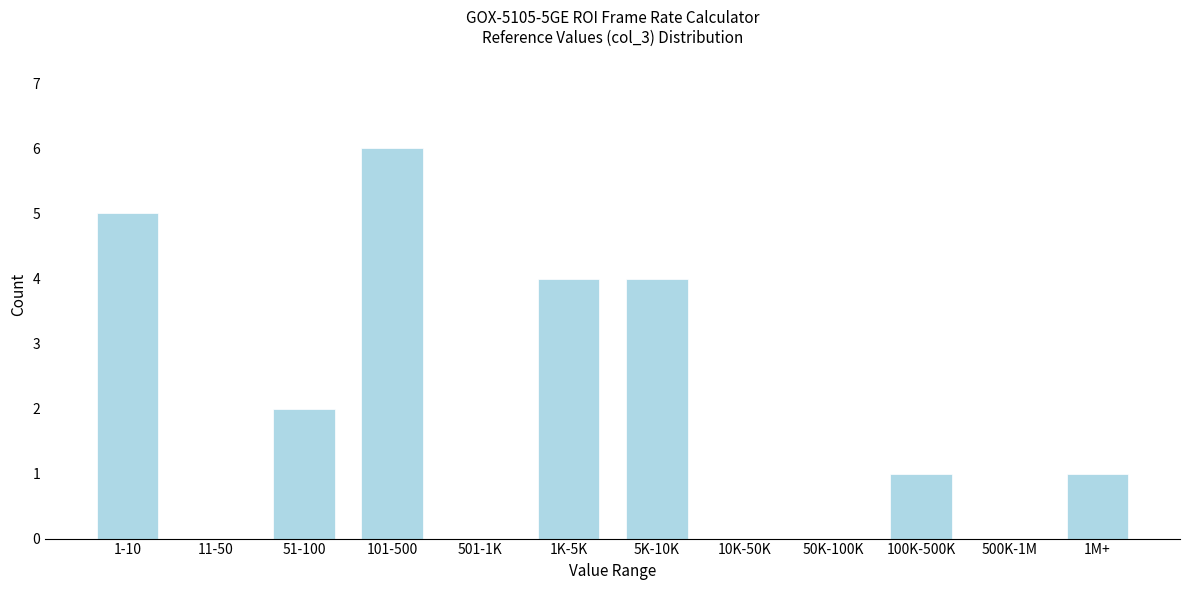

Reading right to left, extract all data points from this chart.

1M+=1	500K-1M=0	100K-500K=1	50K-100K=0	10K-50K=0	5K-10K=4	1K-5K=4	501-1K=0	101-500=6	51-100=2	11-50=0	1-10=5